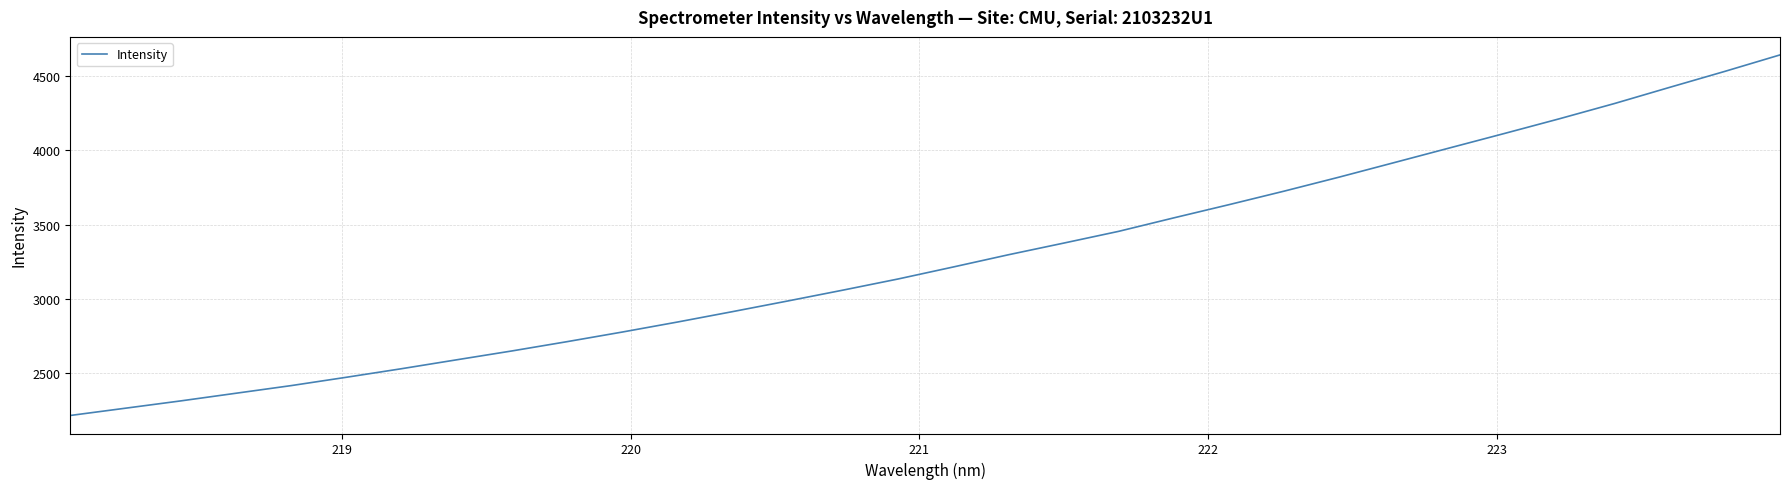

How many values exceed 3213?

16